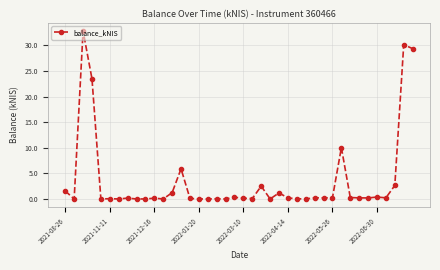

What is the sum of all values?

144.0